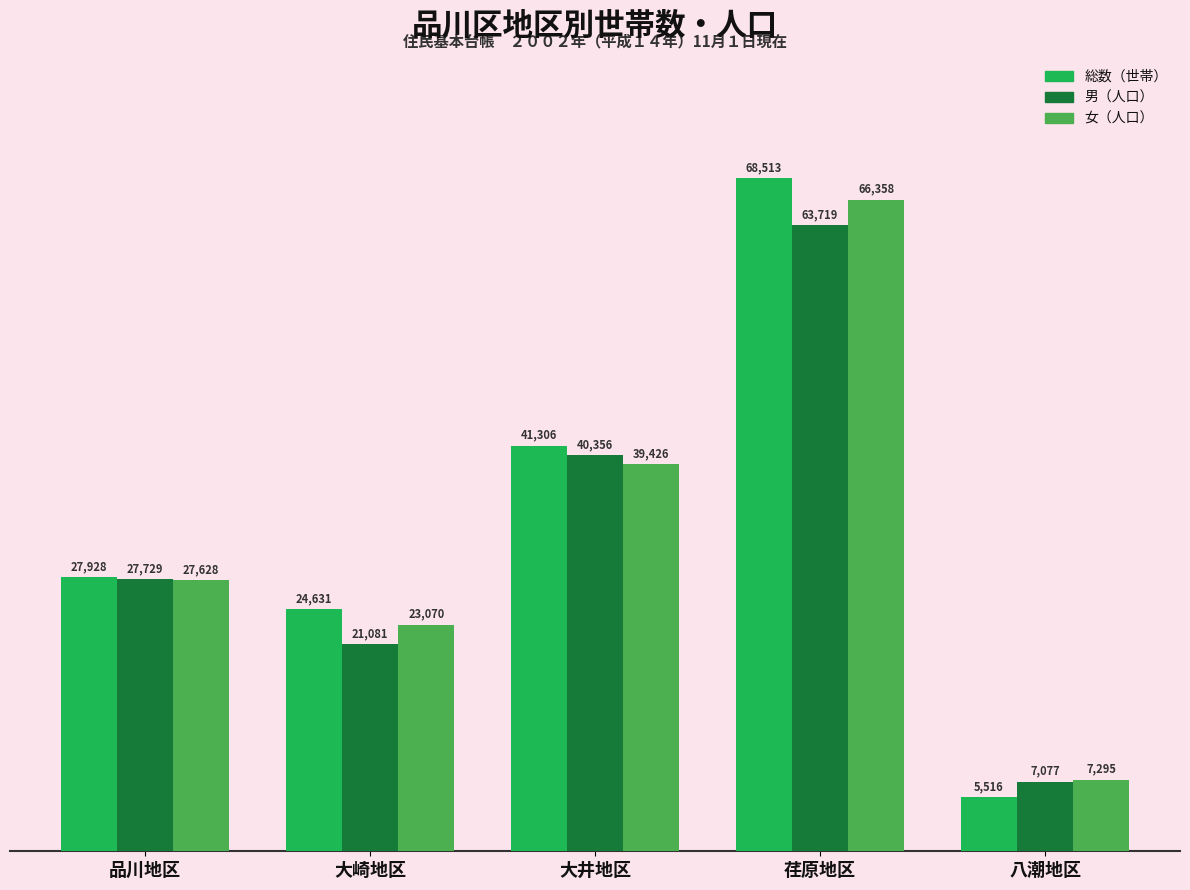

The 総数（世帯） series shows 74040 at 大井地区. True or false?

False